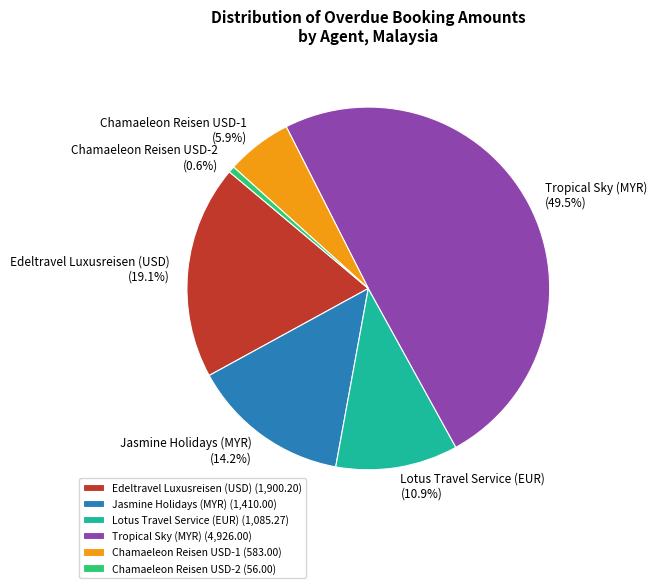

The Jasmine Holidays (MYR) slice represents 14% of the pie. True or false?

True